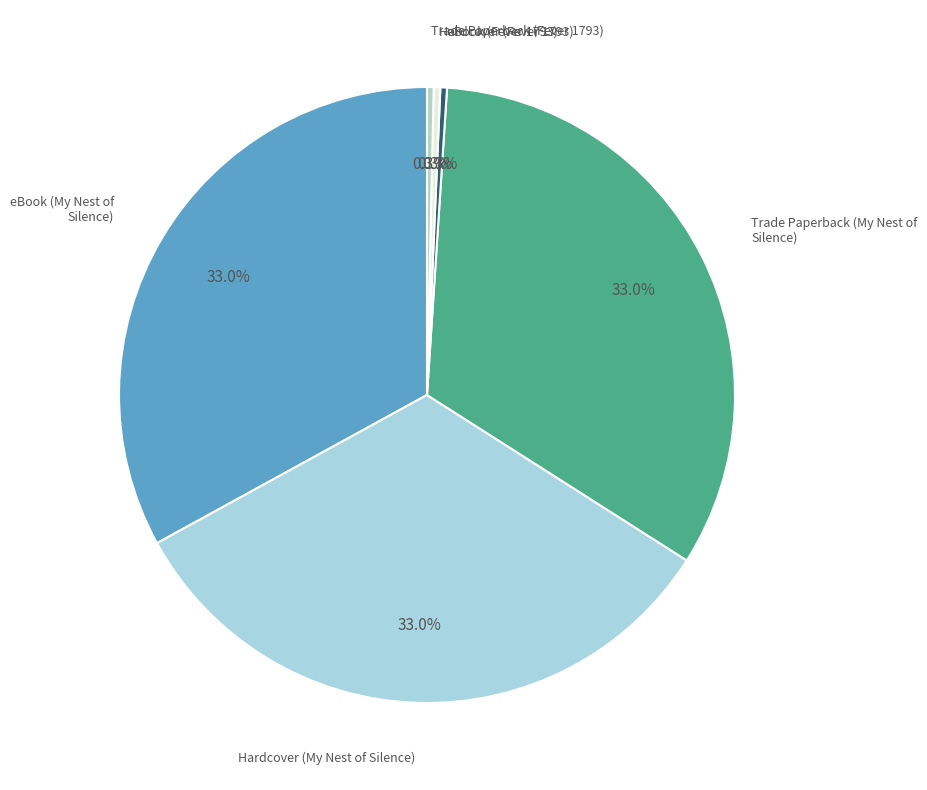

Is there a majority slice in this chart?

No